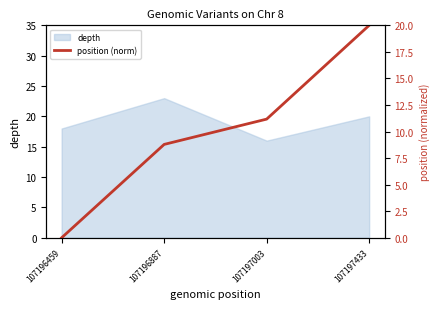

Reading right to left, transcribe all the data shown in this chart.

20.0	11.2	8.8	0.0